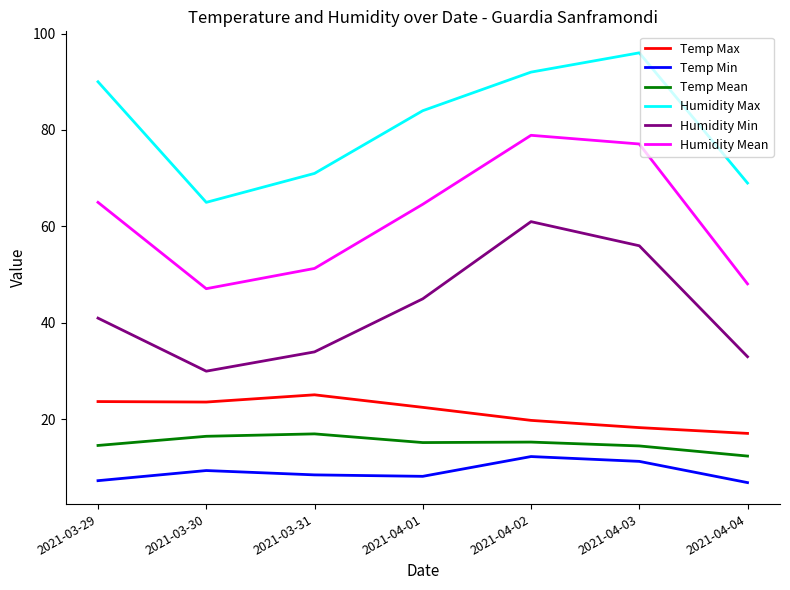

What is the spread (max minus min) of values at 2021-04-04?

62.1